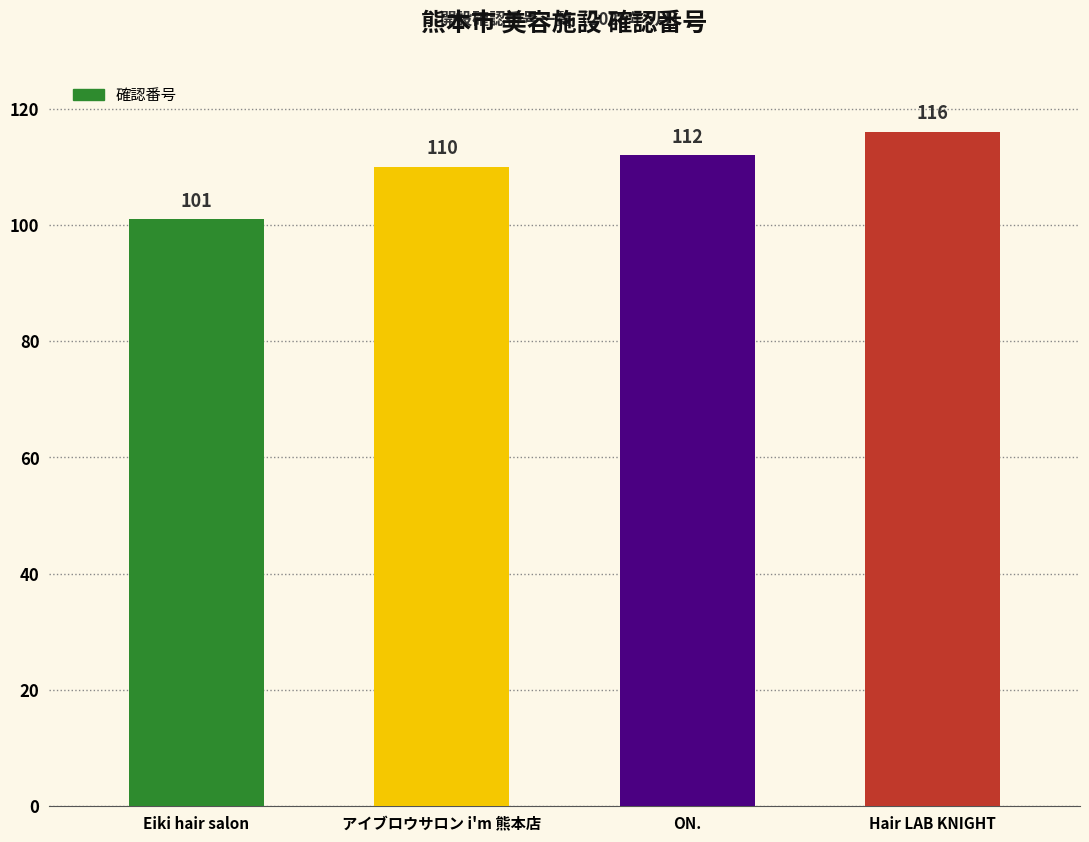

How many data points are less than 112?

2